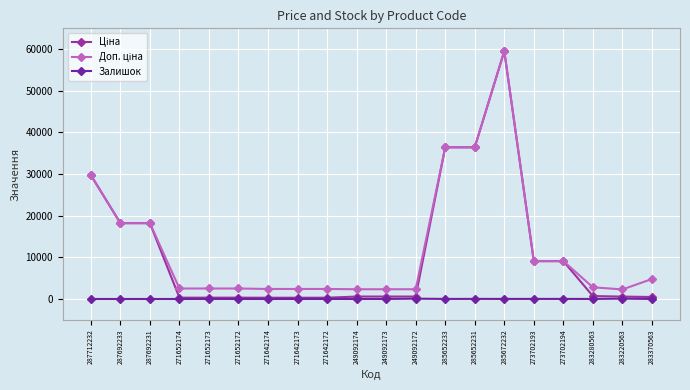

At how many categories does at least one series exceed 24795?

4